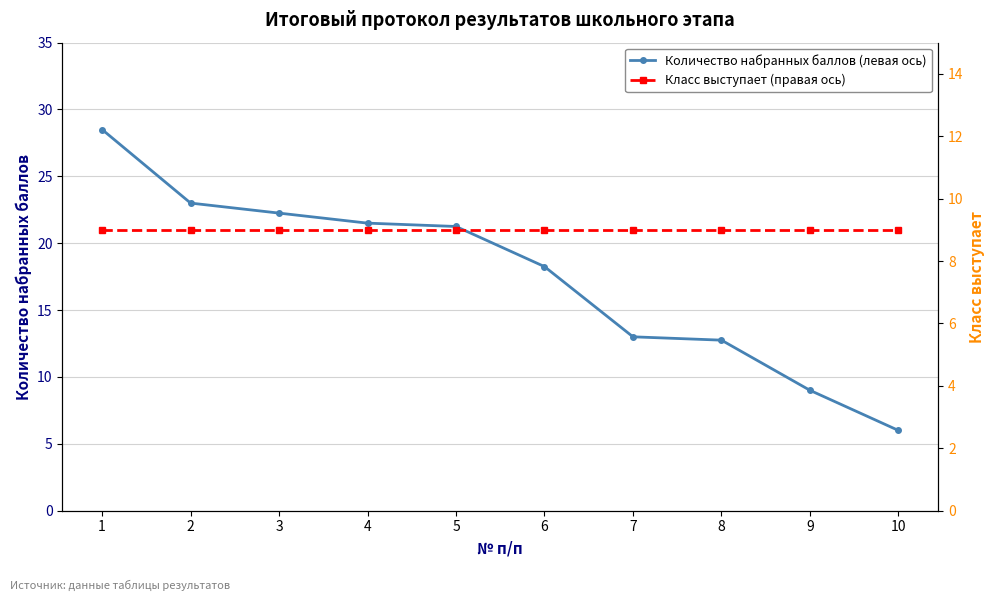

Rank the series by their maximum value, from lowest to highest.

Класс выступает (правая ось), Количество набранных баллов (левая ось)